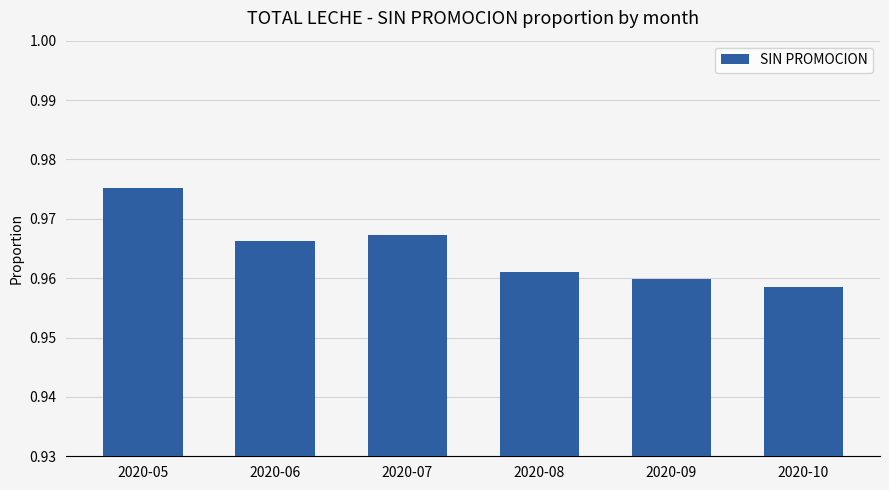

At which category does the chart reach its peak across all series?

2020-05